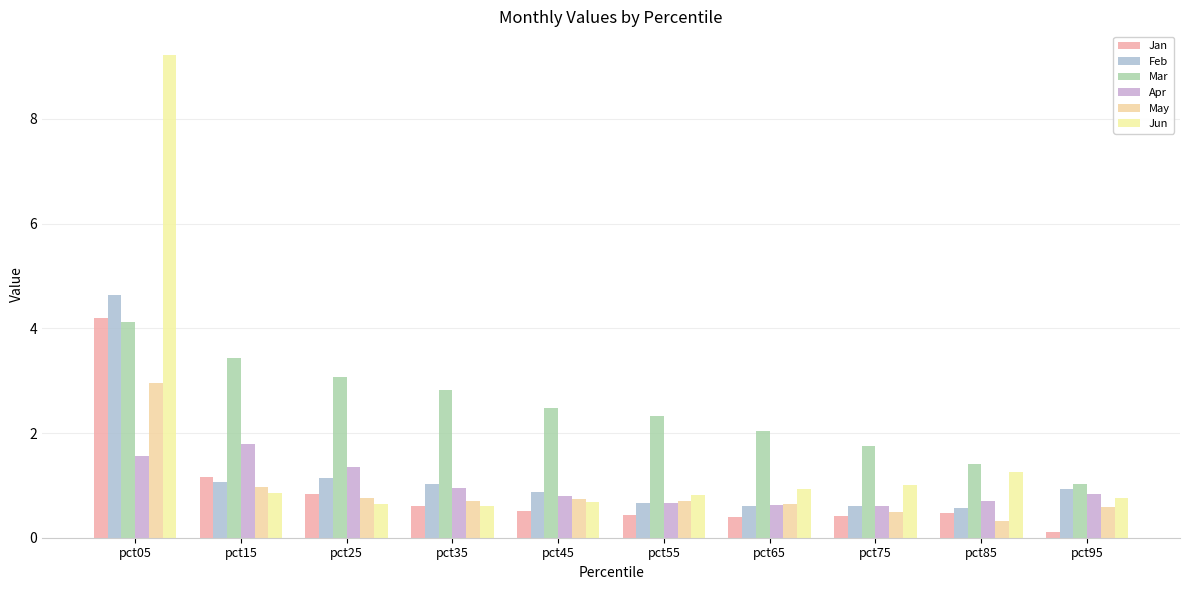

Which series has the largest range (max minus min)?

Jun